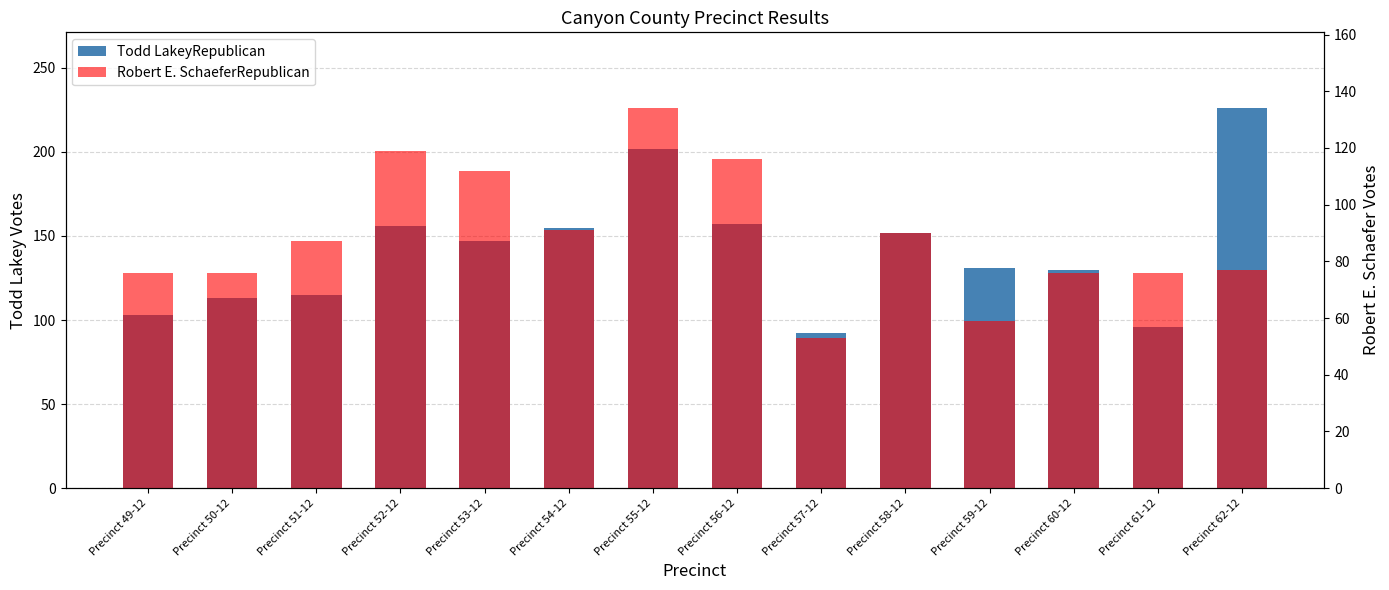

Which series has the widest spread of values?

Todd LakeyRepublican